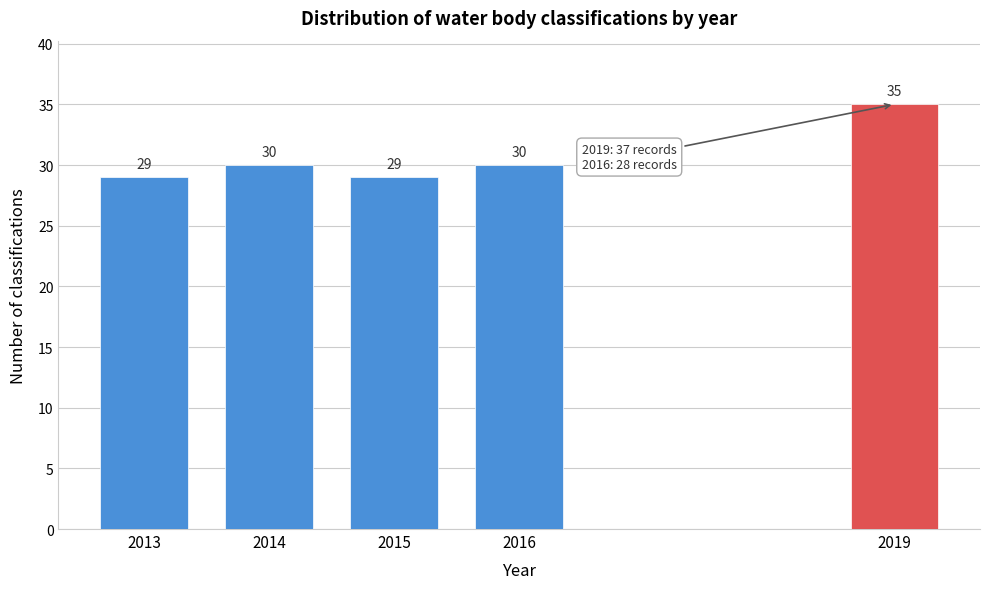

Reading left to right, list all the values displayed in this chart.

2013=29	2014=30	2015=29	2016=30	2019=35